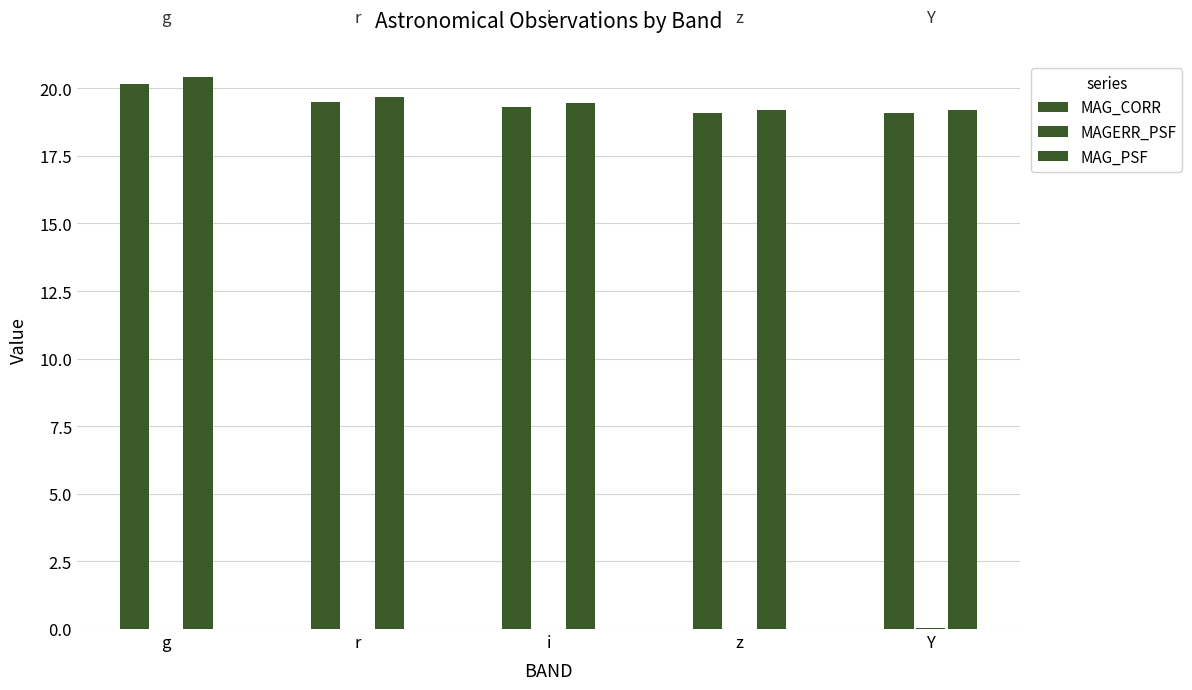

Reading left to right, what are all the values shown in this chart?

MAG_CORR: 20.2	19.5	19.3	19.1	19.1
MAGERR_PSF: 0.0	0.0	0.0	0.0	0.0
MAG_PSF: 20.4	19.7	19.4	19.2	19.2